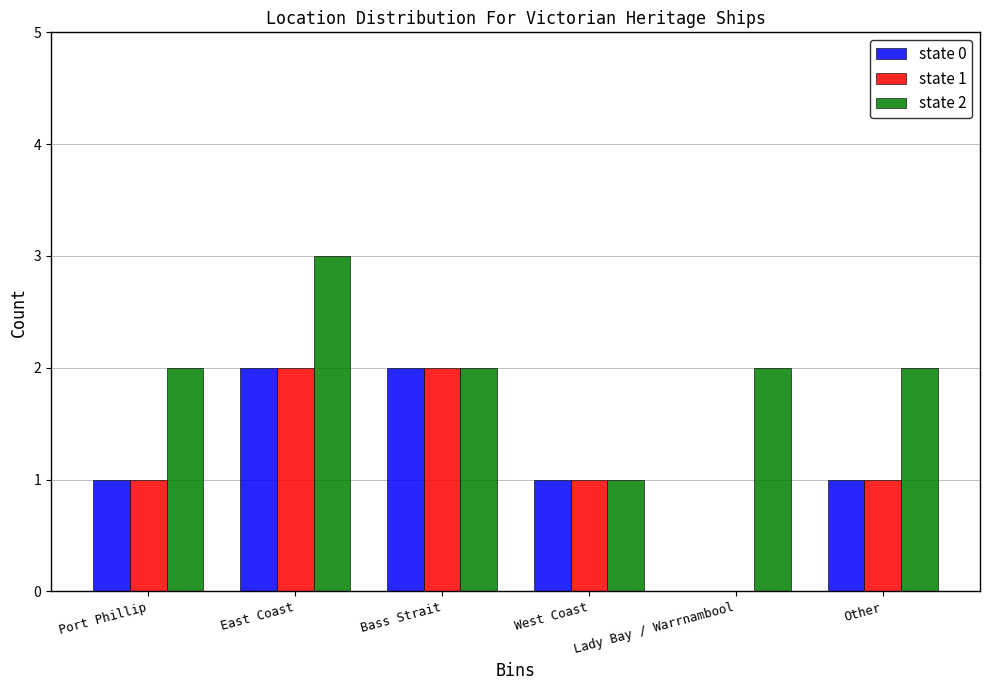

Reading left to right, transcribe all the data shown in this chart.

state 0: Port Phillip=1	East Coast=2	Bass Strait=2	West Coast=1	Lady Bay / Warrnambool=0	Other=1
state 1: Port Phillip=1	East Coast=2	Bass Strait=2	West Coast=1	Lady Bay / Warrnambool=0	Other=1
state 2: Port Phillip=2	East Coast=3	Bass Strait=2	West Coast=1	Lady Bay / Warrnambool=2	Other=2